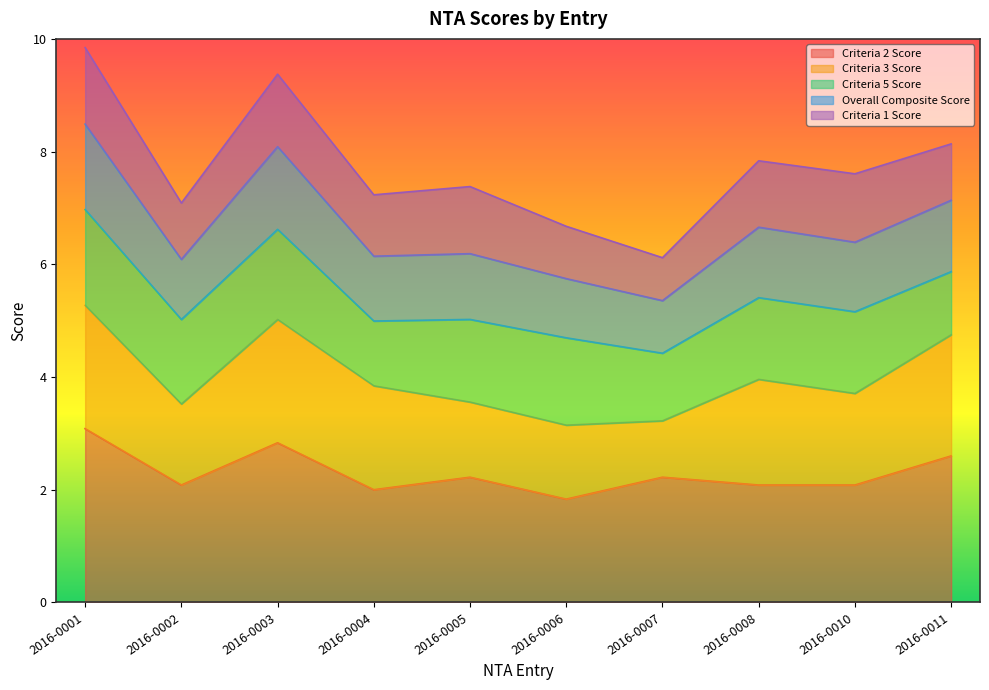

The value of Criteria 2 Score at 2016-0010 is 2.1. True or false?

True